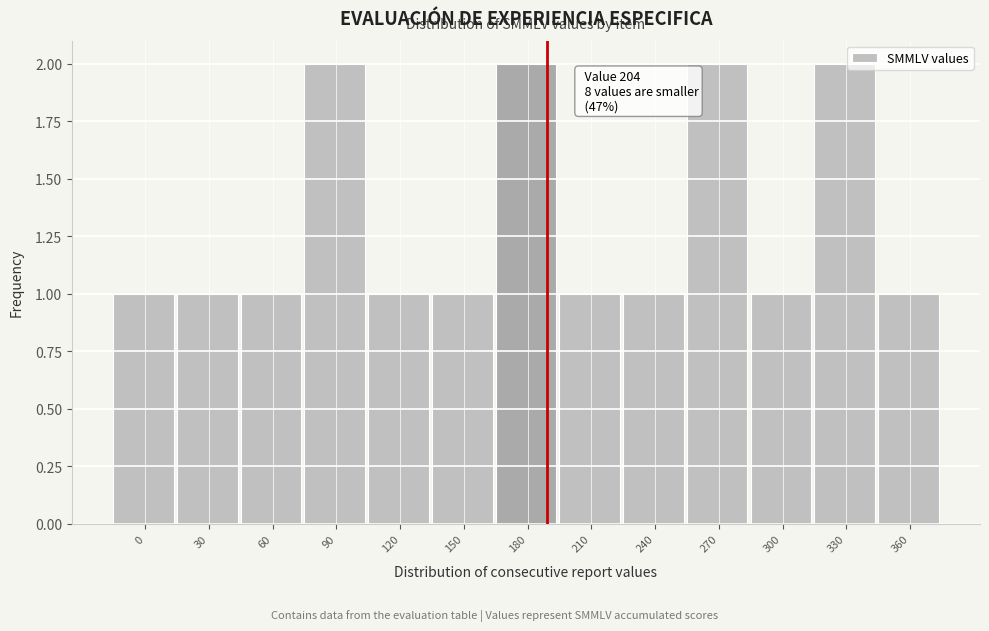

Reading left to right, what are all the values shown in this chart?

0=1	30=1	60=1	90=2	120=1	150=1	180=2	210=1	240=1	270=2	300=1	330=2	360=1